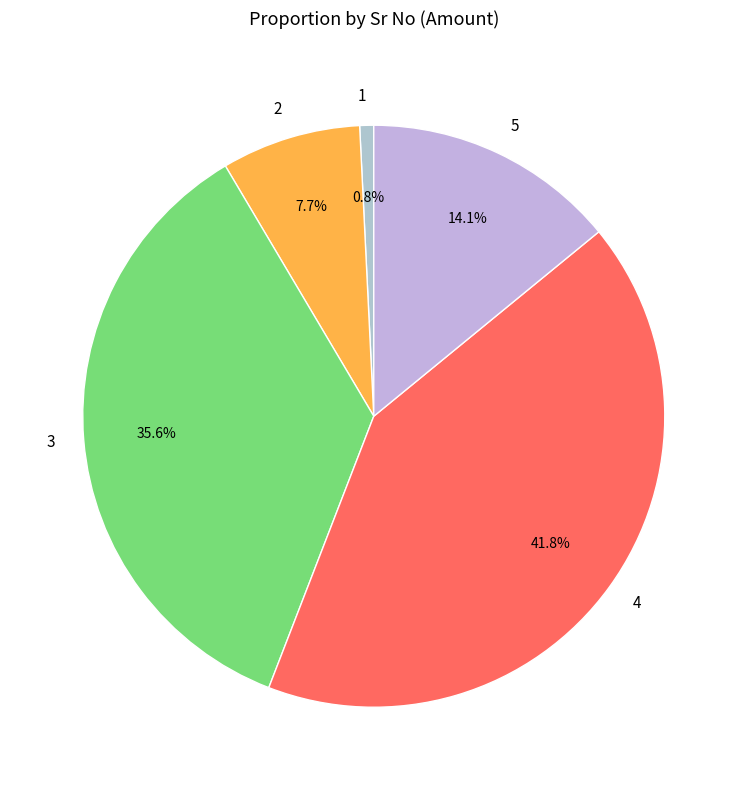

To the nearest percent, what is the average slice percentage?

20%